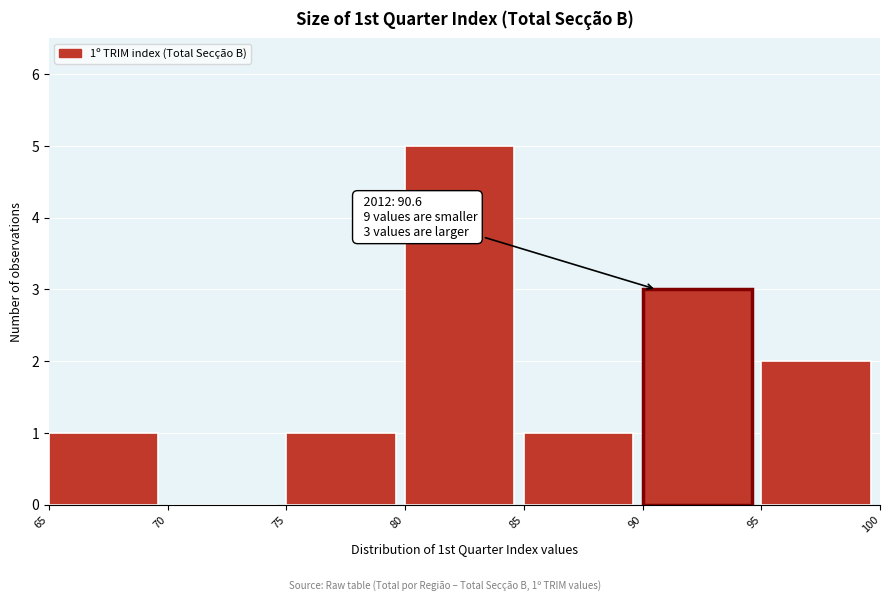

Over which range of the x-axis is the bar tallest?

80 to 85